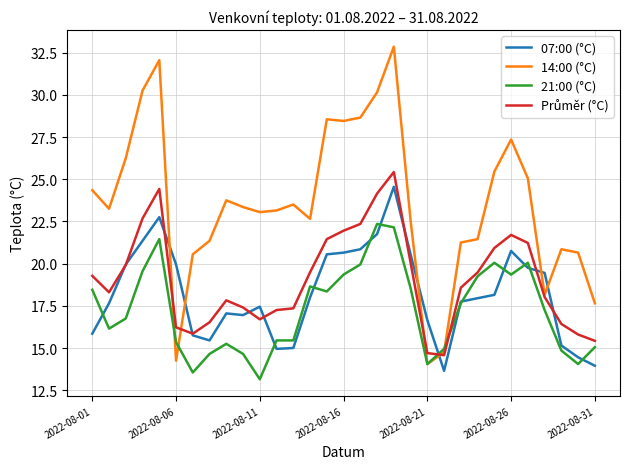

After their last crossing, which series has the higher values: 07:00 (°C) or 14:00 (°C)?

14:00 (°C)